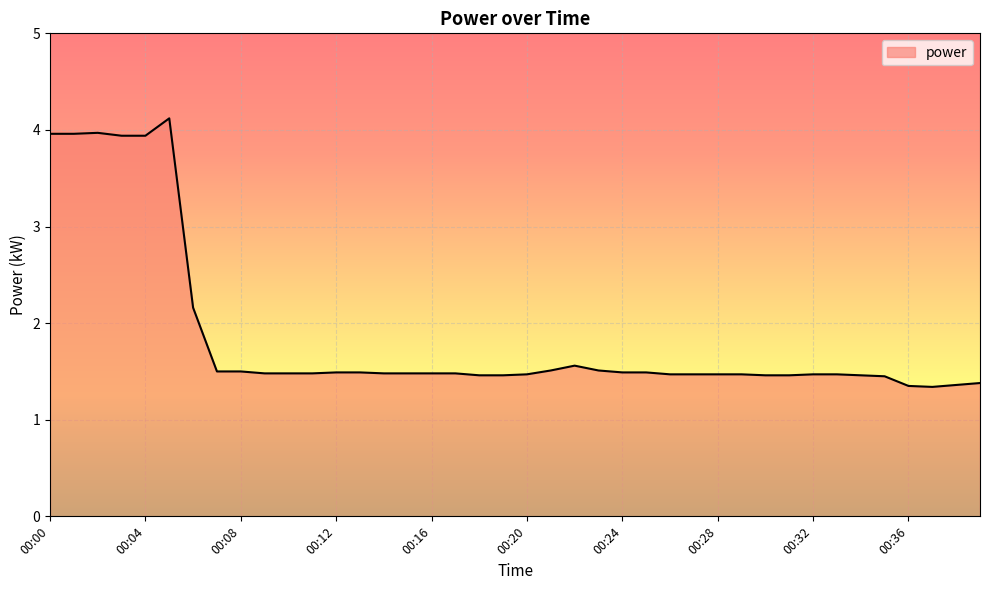

What is the maximum value shown in the chart?

4.1